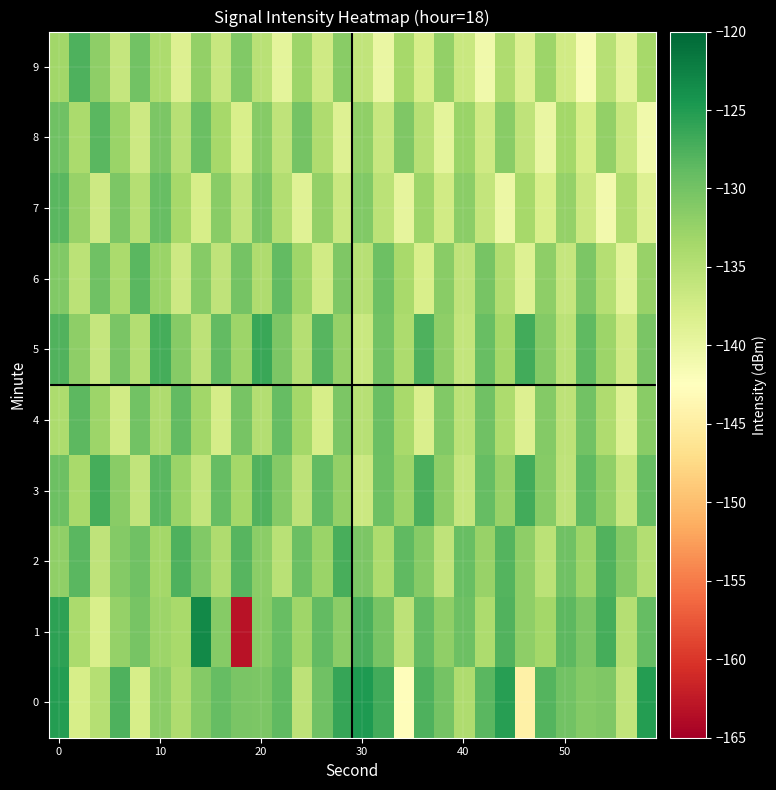

Reading right to left, what are all the values shown in this chart?

0: -125.3	-136.0	-130.8	-131.2	-129.9	-127.9	-144.6	-125.4	-128.4	-134.3	-130.2	-127.7	-142.7	-126.9	-124.9	-126.2	-129.7	-135.6	-128.7	-130.6	-130.5	-129.1	-131.1	-134.2	-131.6	-137.9	-127.6	-134.9	-137.8	-125.1
1: -129.1	-134.8	-127.2	-130.7	-128.6	-133.4	-131.9	-127.8	-134.2	-129.5	-132.1	-128.8	-135.6	-130.2	-127.4	-131.7	-128.9	-133.1	-129.3	-131.5	-163.1	-131.4	-123.2	-133.8	-132.9	-130.3	-132.3	-138.1	-133.9	-125.7
2: -134.6	-131.1	-127.9	-133.0	-129.7	-135.3	-131.8	-128.0	-132.5	-129.2	-135.8	-131.4	-128.7	-134.1	-130.6	-127.3	-132.8	-129.4	-135.2	-131.7	-128.1	-134.3	-130.9	-127.6	-133.5	-129.8	-131.2	-135.7	-128.4	-132.1
3: -129.3	-136.5	-132.1	-128.7	-135.8	-131.4	-127.0	-132.5	-129.1	-136.2	-131.8	-127.4	-133.0	-129.6	-136.7	-132.3	-128.9	-135.6	-131.2	-127.8	-133.4	-129.0	-136.1	-132.7	-128.3	-135.9	-131.6	-127.2	-133.8	-129.5
4: -131.5	-138.8	-134.4	-130.0	-135.6	-131.2	-138.5	-134.1	-129.7	-135.3	-130.9	-138.2	-133.8	-129.4	-135.0	-130.6	-137.9	-133.5	-129.1	-134.7	-130.3	-137.6	-133.2	-128.8	-134.4	-130.0	-137.3	-132.9	-128.6	-134.2
5: -130.4	-137.1	-132.9	-128.7	-135.4	-131.2	-127.0	-133.5	-129.3	-136.0	-131.8	-127.6	-134.1	-129.9	-136.6	-132.4	-128.2	-134.9	-130.7	-126.5	-133.0	-128.8	-135.5	-131.3	-127.1	-134.6	-130.4	-136.2	-131.9	-127.8
6: -132.6	-139.2	-134.9	-130.6	-136.2	-131.9	-138.8	-134.5	-130.2	-135.8	-131.5	-138.1	-133.8	-129.5	-135.1	-130.8	-137.4	-133.1	-128.8	-134.4	-130.1	-135.7	-131.4	-137.0	-132.7	-128.4	-134.0	-129.7	-135.3	-131.0
7: -138.7	-134.4	-141.0	-136.7	-132.4	-138.0	-133.7	-140.3	-136.0	-131.7	-137.3	-133.0	-139.6	-135.3	-131.0	-136.6	-132.3	-138.9	-134.6	-130.3	-135.9	-131.6	-137.9	-133.6	-129.3	-134.9	-130.6	-136.9	-132.6	-128.3
8: -140.8	-136.5	-132.2	-137.8	-133.5	-140.1	-135.8	-131.5	-137.1	-132.8	-139.4	-135.1	-130.8	-136.4	-132.1	-138.7	-134.4	-130.1	-135.7	-131.4	-138.0	-133.7	-129.4	-135.0	-130.7	-137.0	-132.7	-128.4	-134.0	-129.7
9: -133.7	-139.3	-135.0	-141.6	-137.3	-133.0	-138.6	-134.3	-140.9	-136.6	-132.3	-137.9	-133.6	-140.2	-135.9	-131.6	-137.2	-132.9	-139.5	-135.2	-130.9	-136.5	-132.2	-138.5	-134.2	-129.9	-136.2	-131.9	-127.6	-133.2